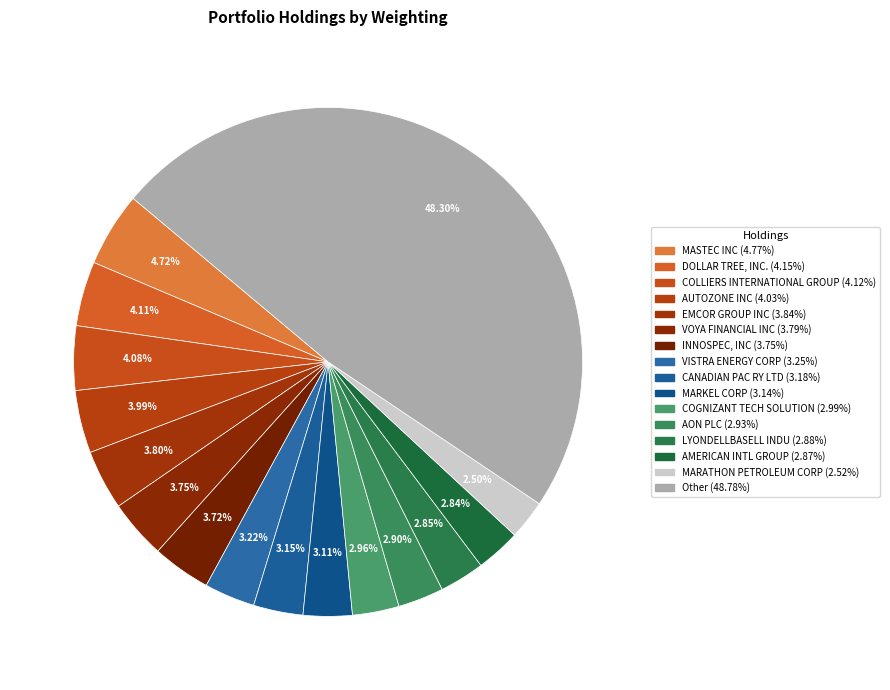

To the nearest percent, what percentage of the pie is MASTEC INC?

5%